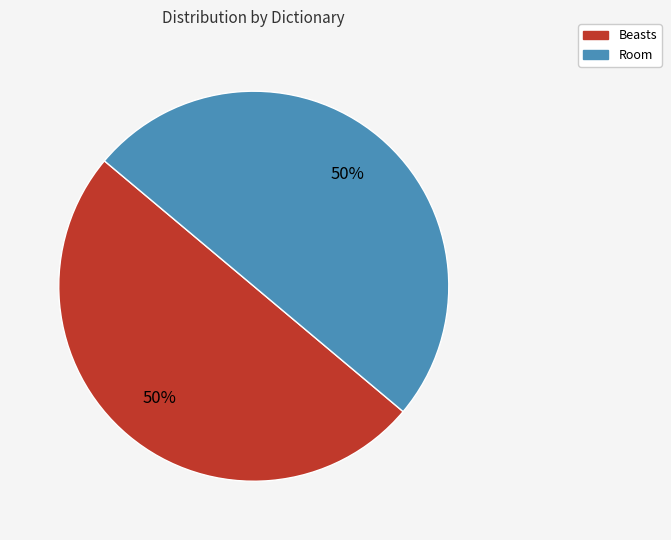

Approximately how many times larger is the value at Room compared to Beasts?

1.0